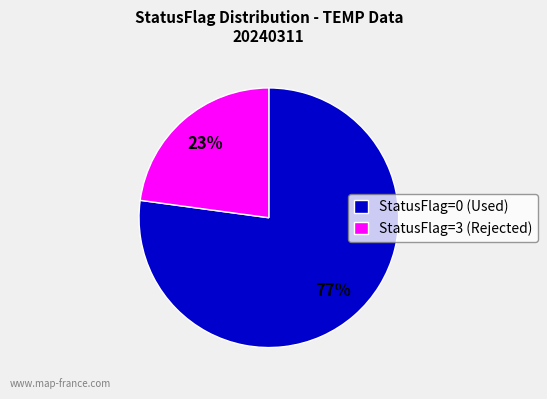

True or false: StatusFlag=3 (Rejected) accounts for 23% of the total.

True